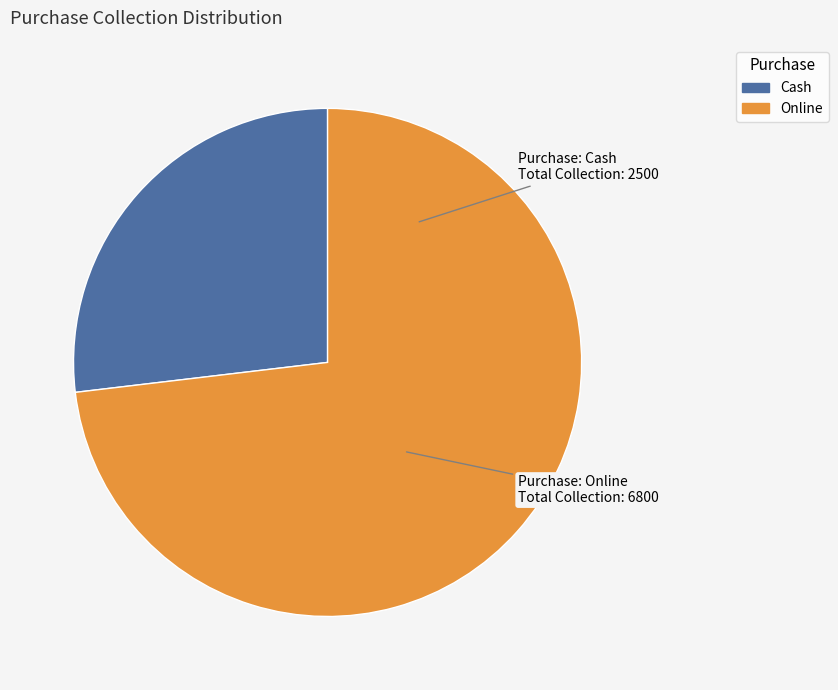

Which category has the biggest portion of the pie?

Online